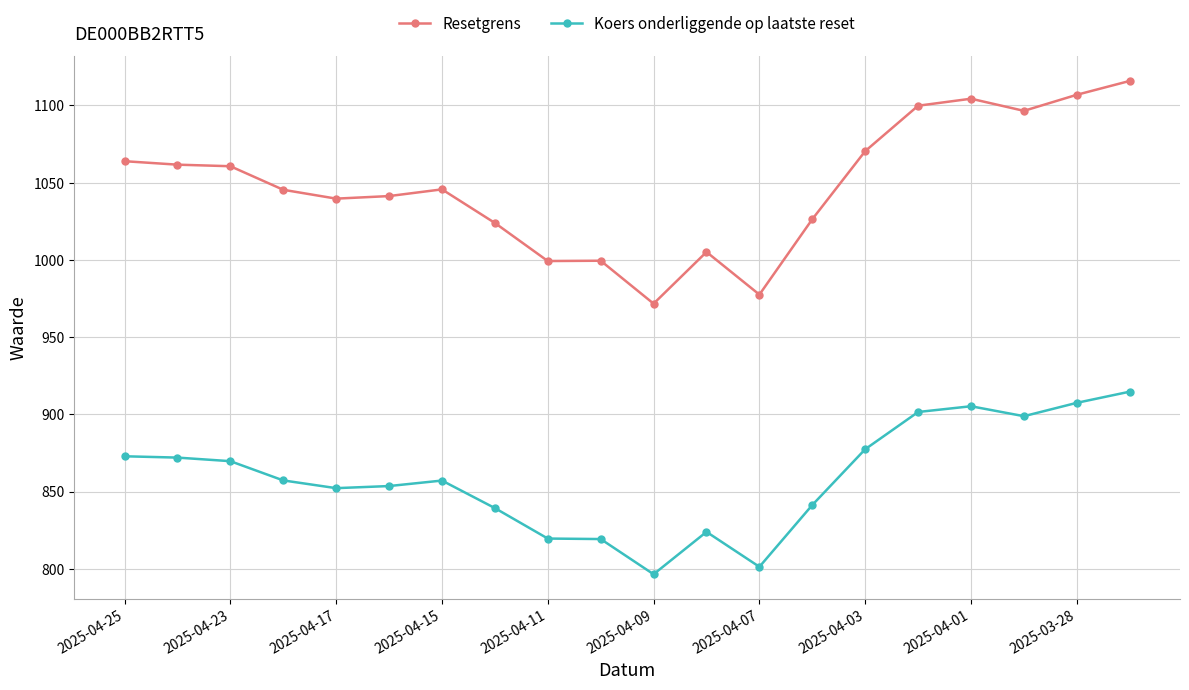

What are all the series names shown in the legend?

Resetgrens, Koers onderliggende op laatste reset